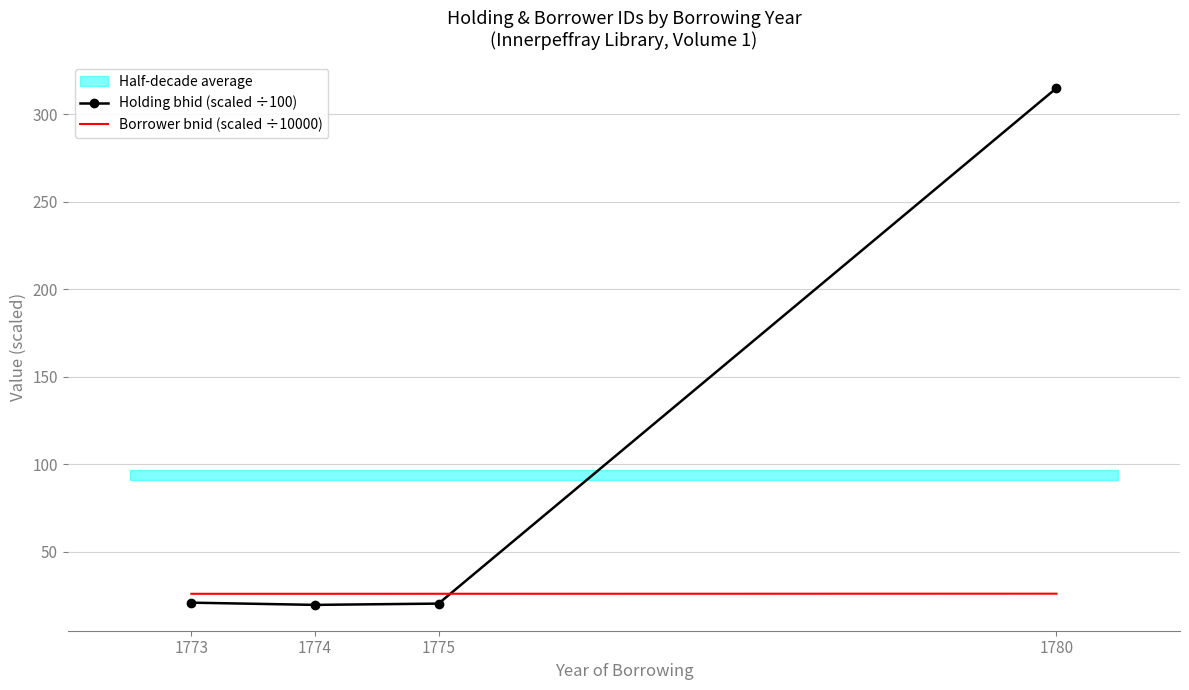

Read the Holding bhid (scaled ÷100) value at 1780.

314.9